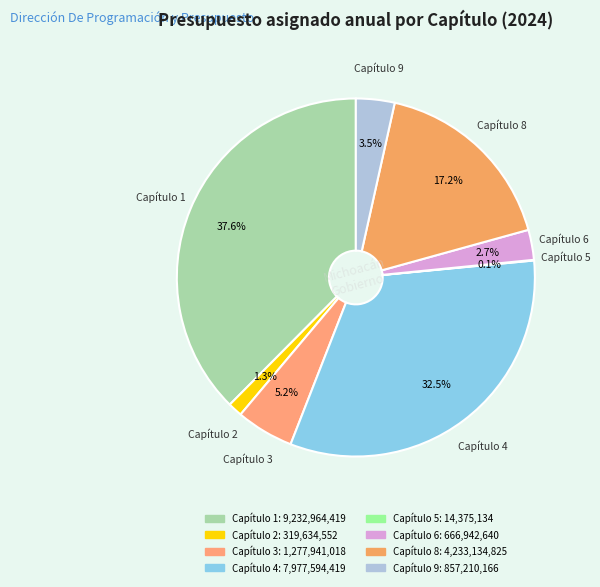

The Capítulo 3 slice represents 5% of the pie. True or false?

True